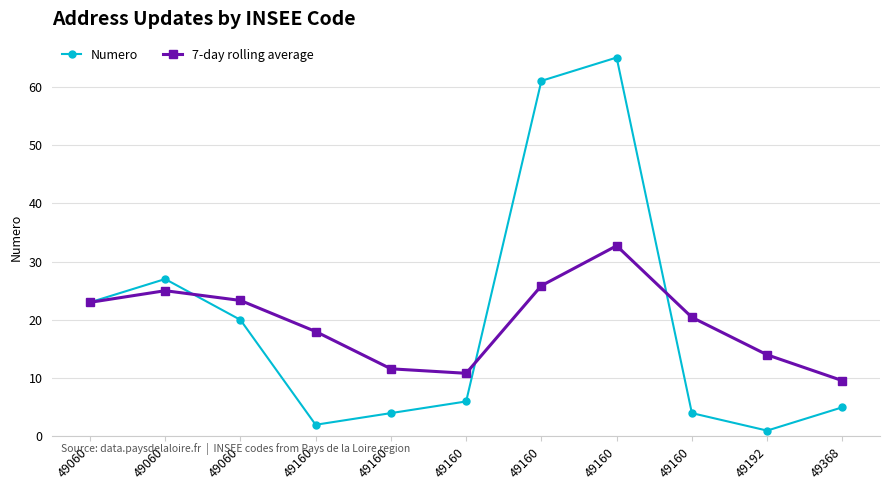

Is this an area chart (filled region under the line)?

No